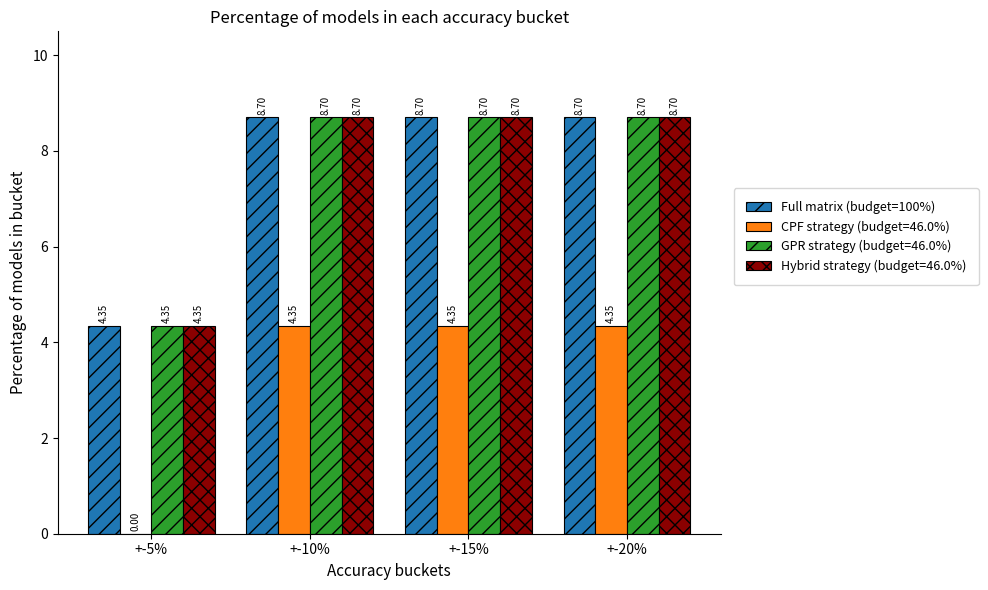

Is the value of Full matrix (budget=100%) at +-10% greater than the value of CPF strategy (budget=46.0%) at +-10%?

Yes